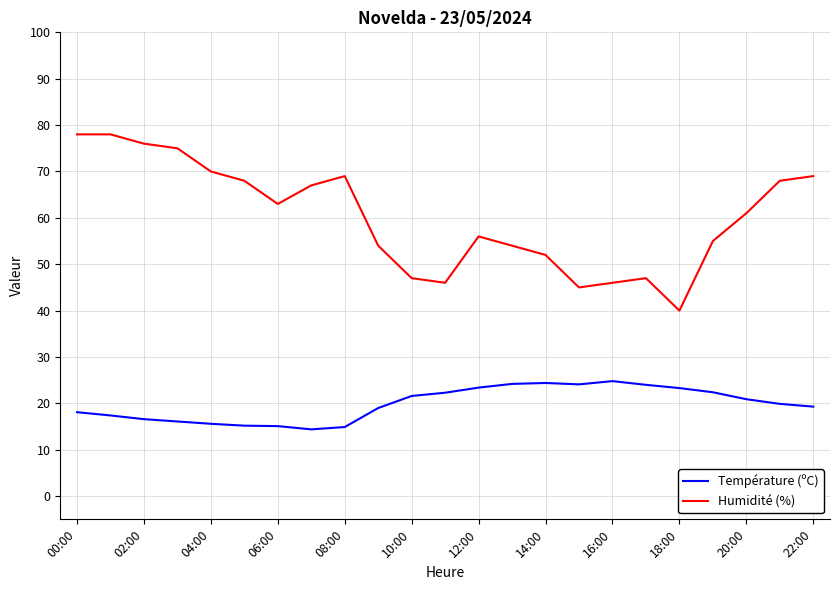

What is the maximum value for Température (ºC)?

24.8